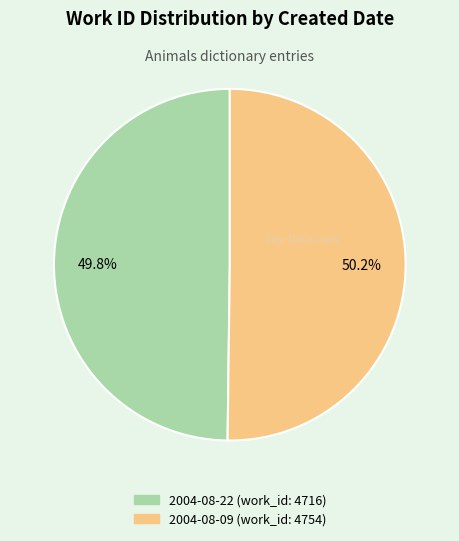

To the nearest percent, what portion does 2004-08-22 represent?

50%